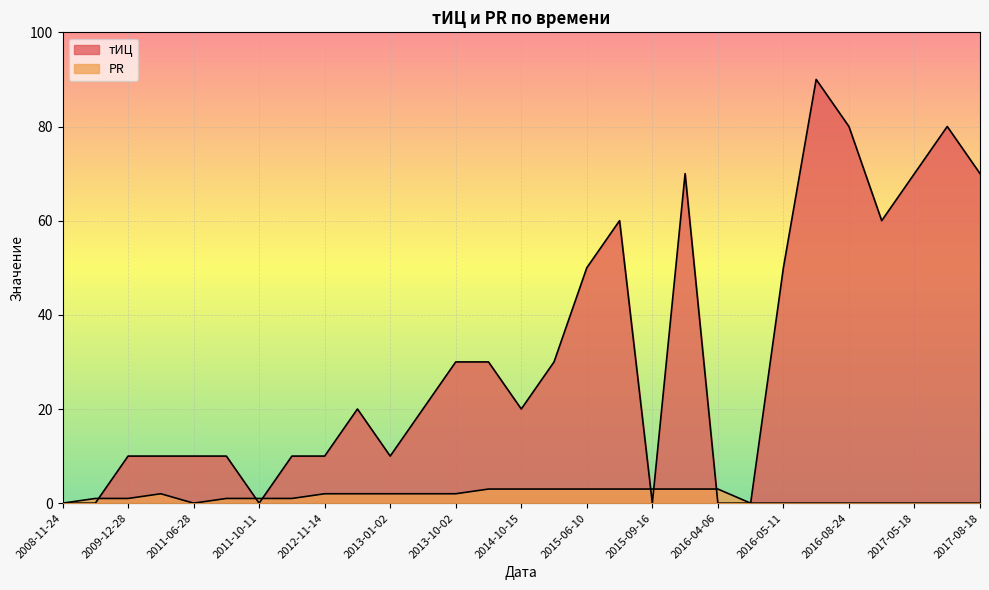

Reading left to right, transcribe all the data shown in this chart.

тИЦ: 0	0	10	10	10	10	0	10	10	20	10	20	30	30	20	30	50	60	0	70	0	0	50	90	80	60	70	80	70
PR: 0	1	1	2	0	1	1	1	2	2	2	2	2	3	3	3	3	3	3	3	3	0	0	0	0	0	0	0	0